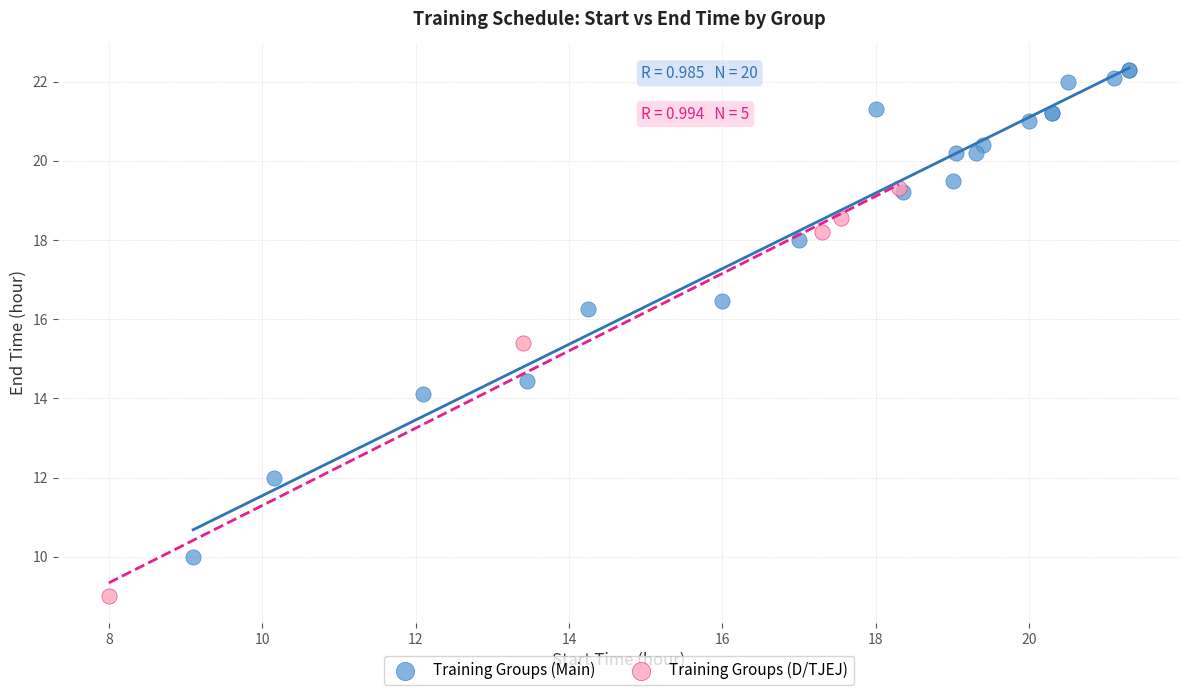

Which series contains the lowest Y value?

Training Groups (D/TJEJ)